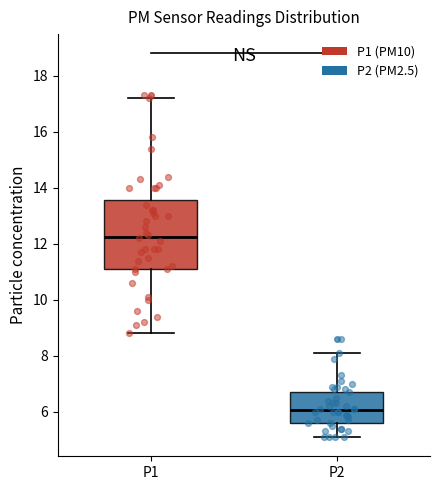

Which box has the lowest median line?

P2